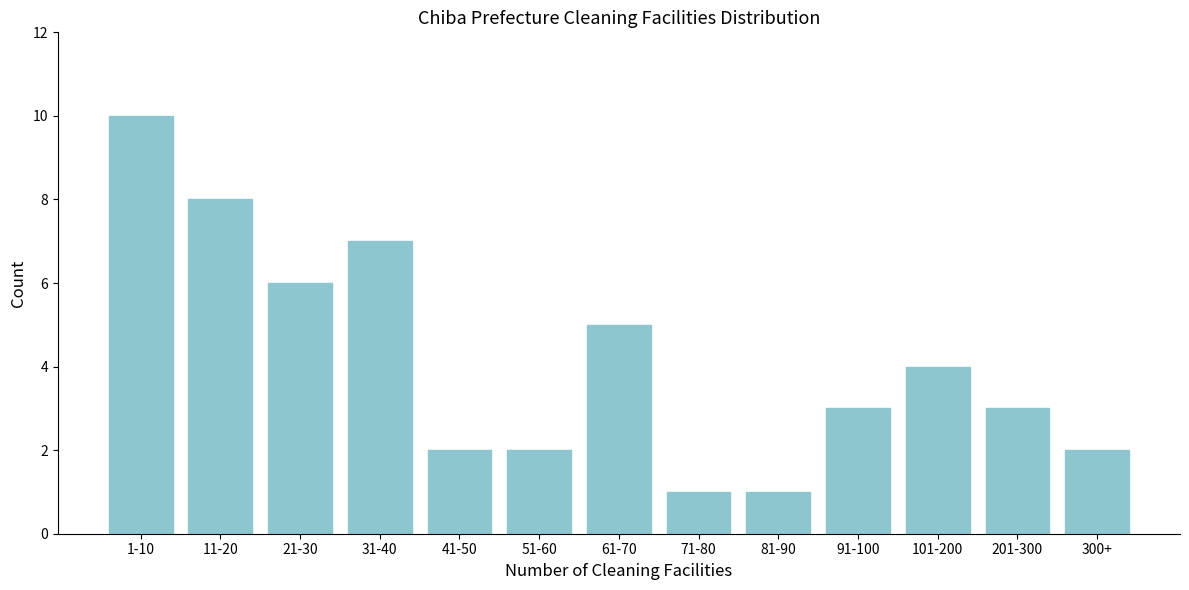

Reading left to right, list all the values displayed in this chart.

1-10=10	11-20=8	21-30=6	31-40=7	41-50=2	51-60=2	61-70=5	71-80=1	81-90=1	91-100=3	101-200=4	201-300=3	300+=2